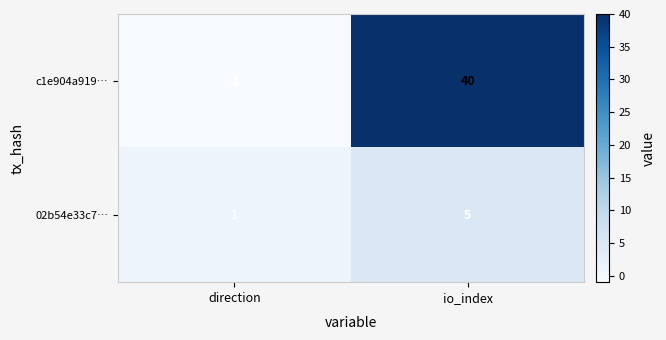

Reading left to right, list all the values displayed in this chart.

c1e904a919…: -1	40
02b54e33c7…: 1	5